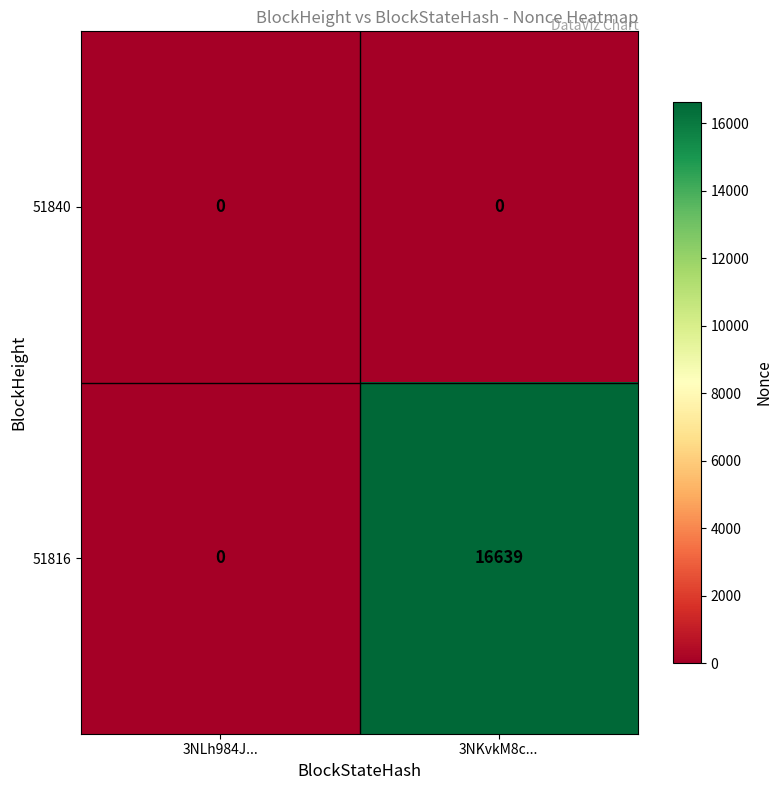

Rank the series at 3NKvkM8c... from lowest to highest value.

51840, 51816